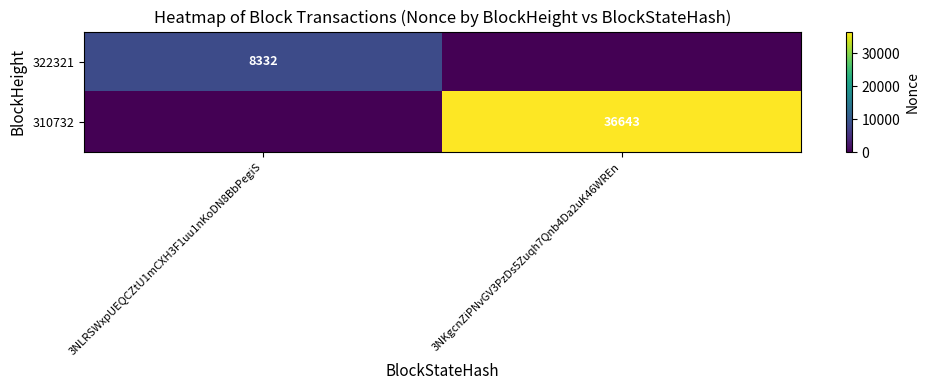

The value of 322321 at 3NLRSWxpUEQCZtU1mCXH3F1uu1nKoDN8BbPegiS is 8332. True or false?

True